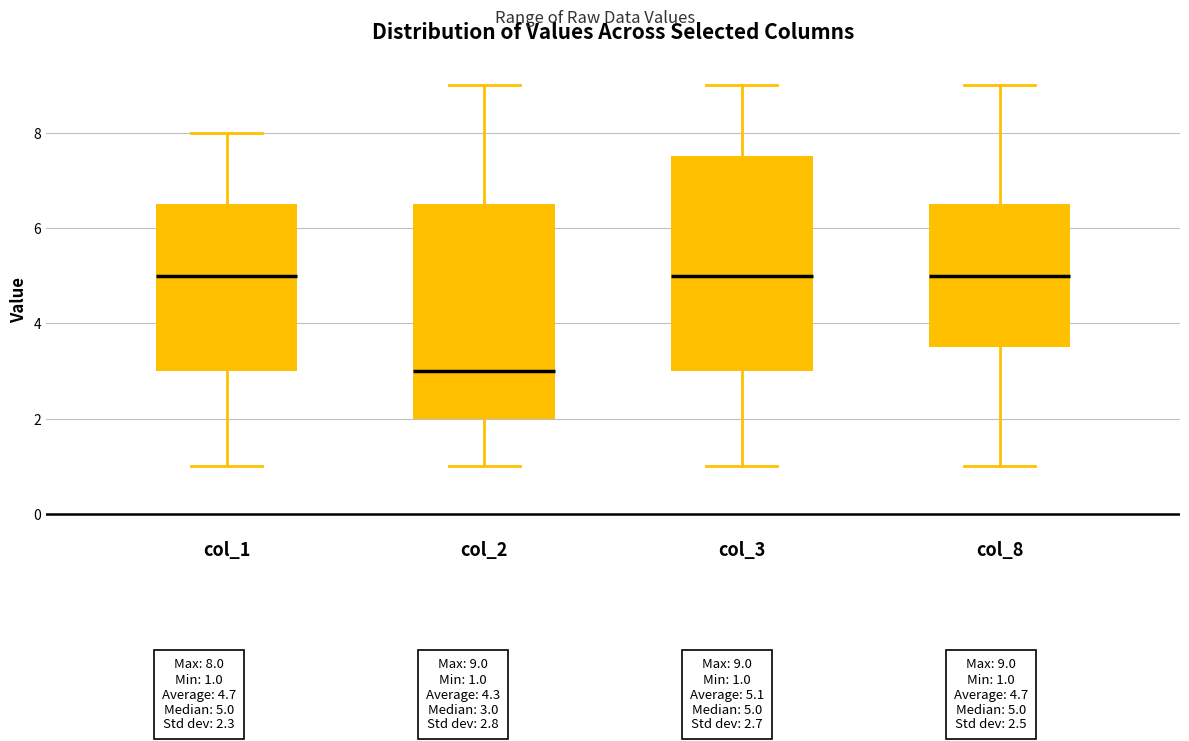

Where is the upper edge of the box for col_8 on the y-axis? The values are not printed on the chart, so give them approximately, as read against the axis.

6.6